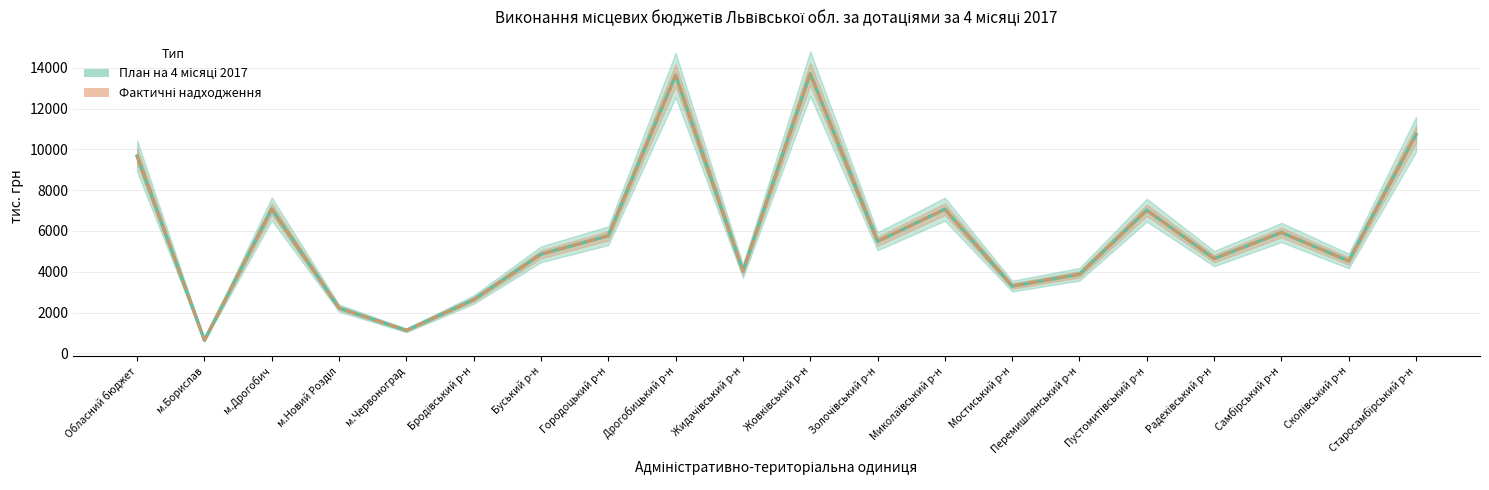

Which series has the widest spread of values?

План на 4 місяці 2017